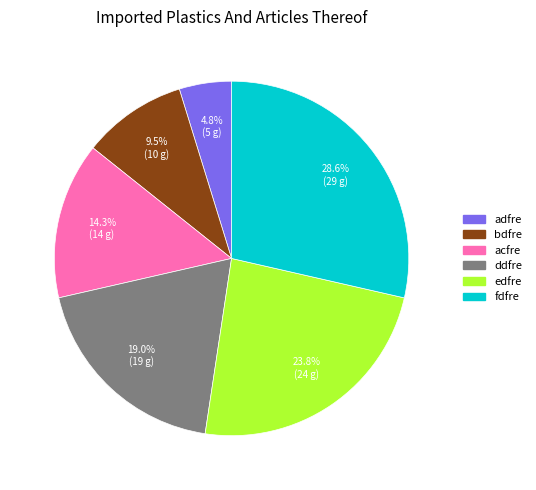

Count the number of slices in the pie.

6